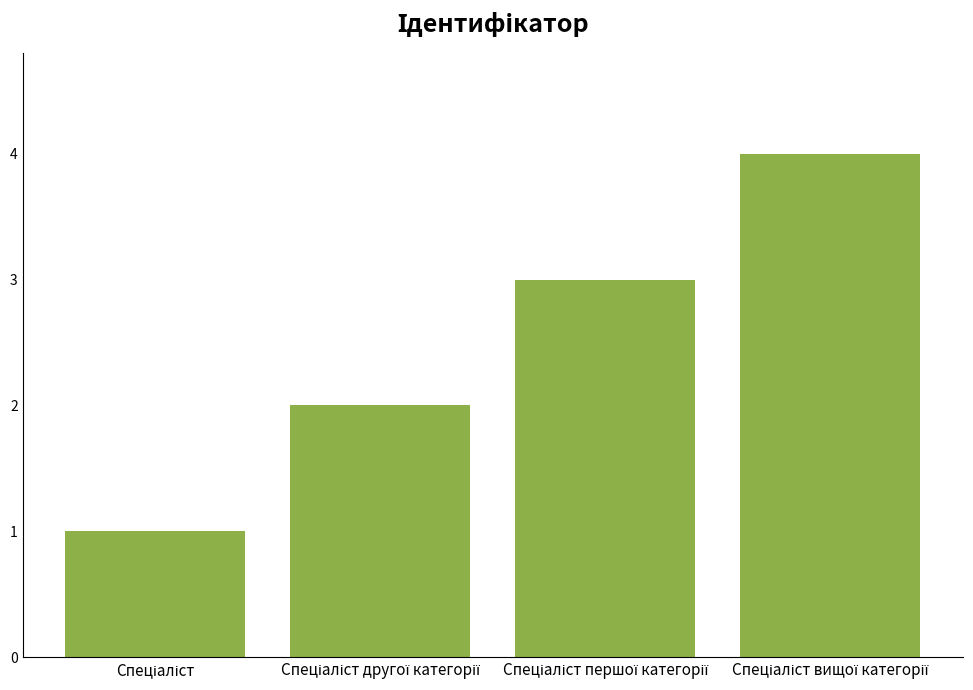

What is the maximum value shown in the chart?

4